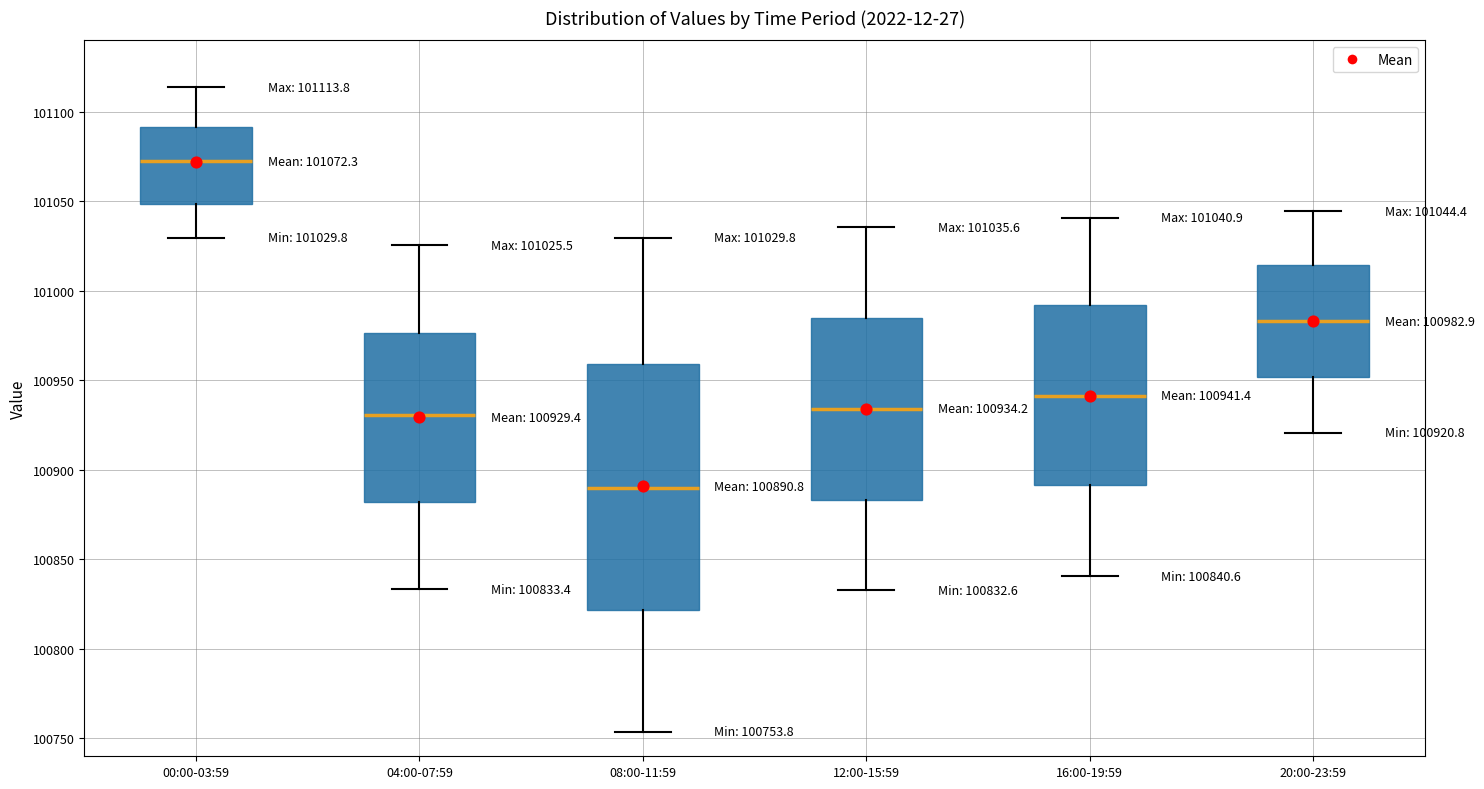

Which box has the lowest median line?

08:00-11:59